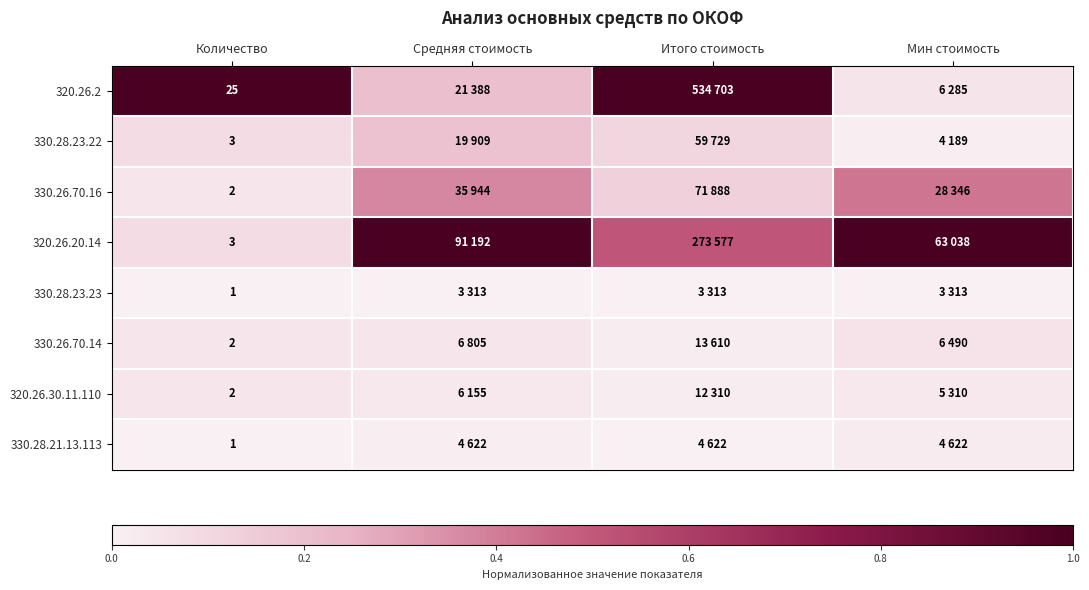

At which label is 330.28.21.13.113 closest to 0?

Количество